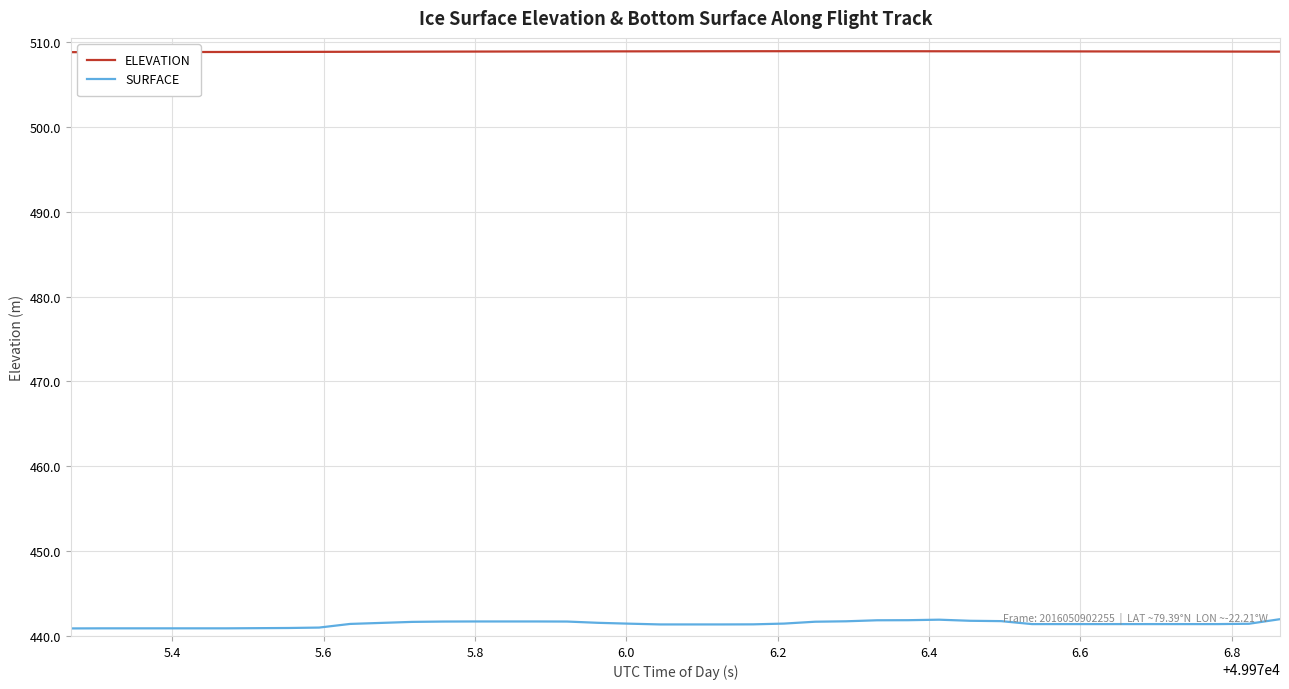

True or false: SURFACE and ELEVATION cross at least once.

False